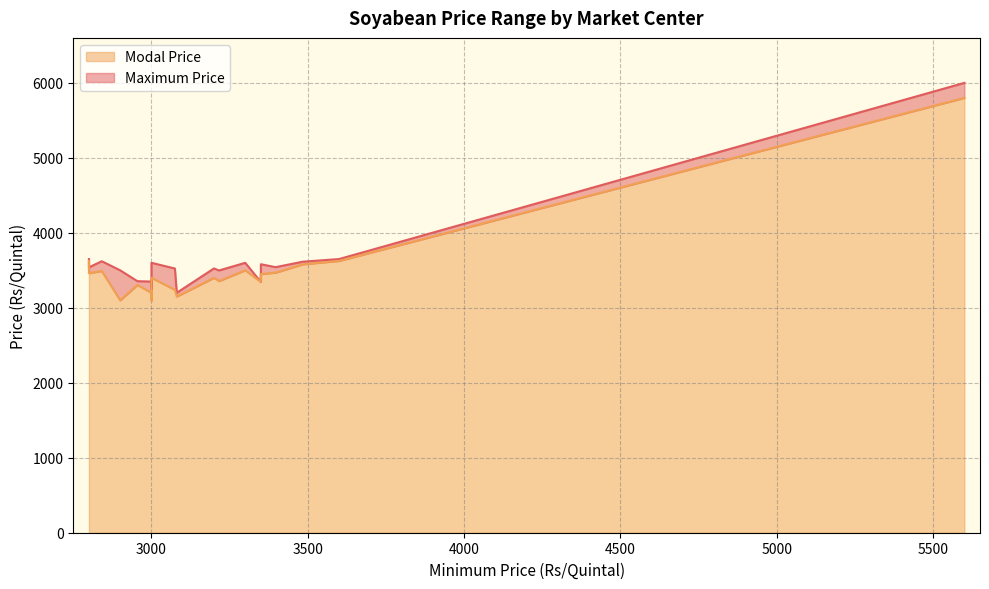

How many lines are shown in the chart?

2